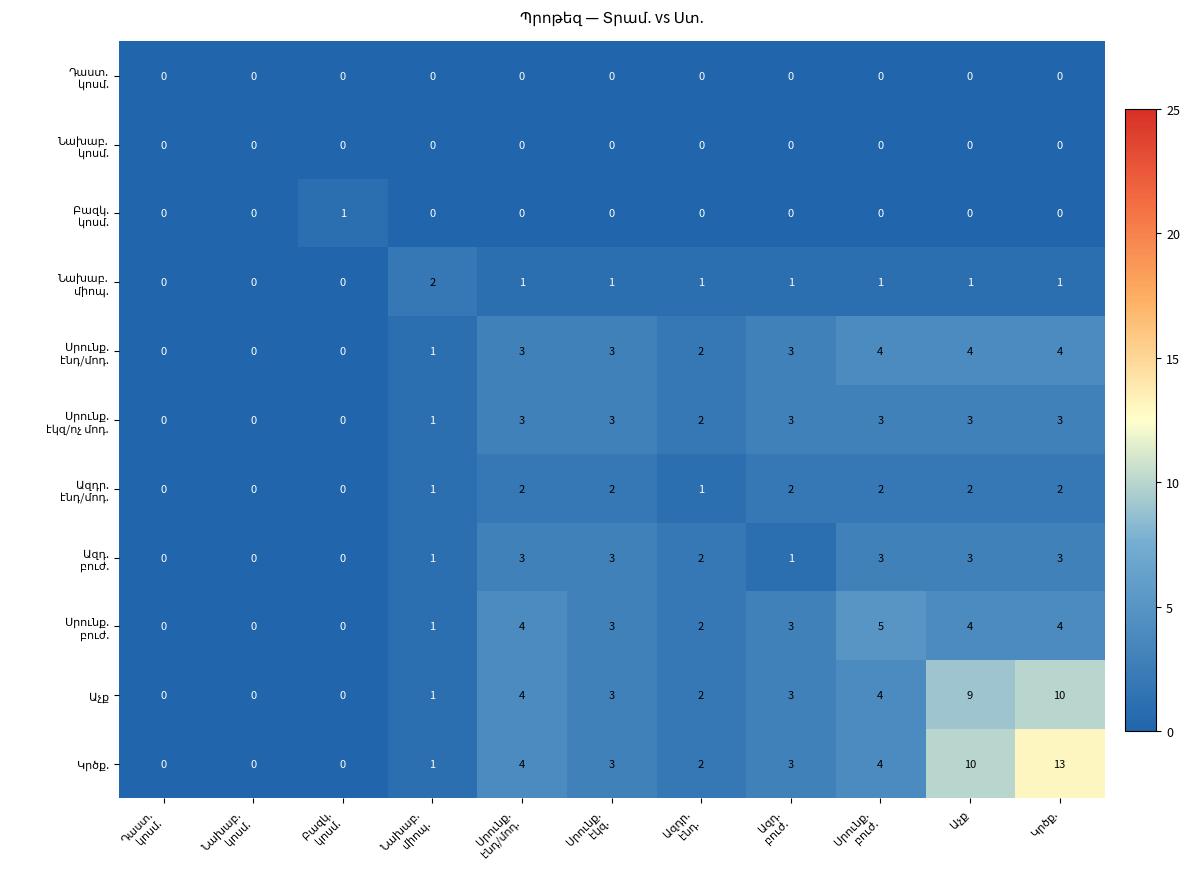

What is the maximum value shown in the chart?

13